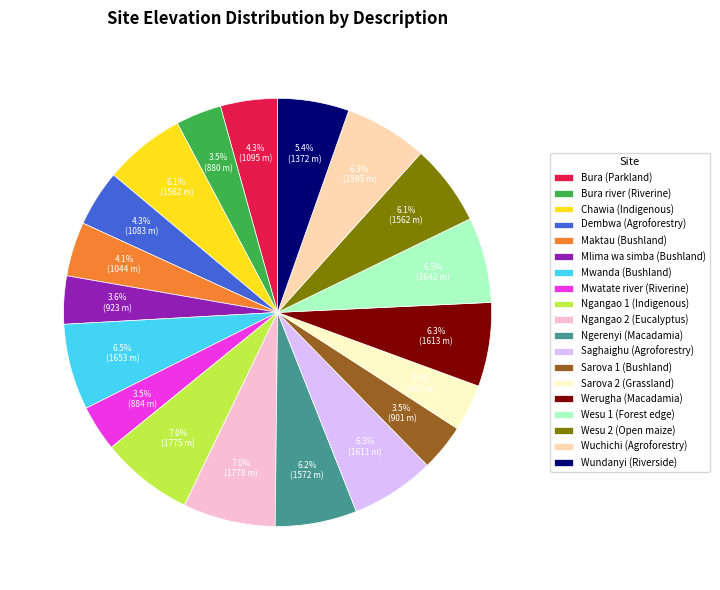

What is the ratio of the value at Sarova 1 (Bushland) to the value at Werugha (Macadamia)?

0.6